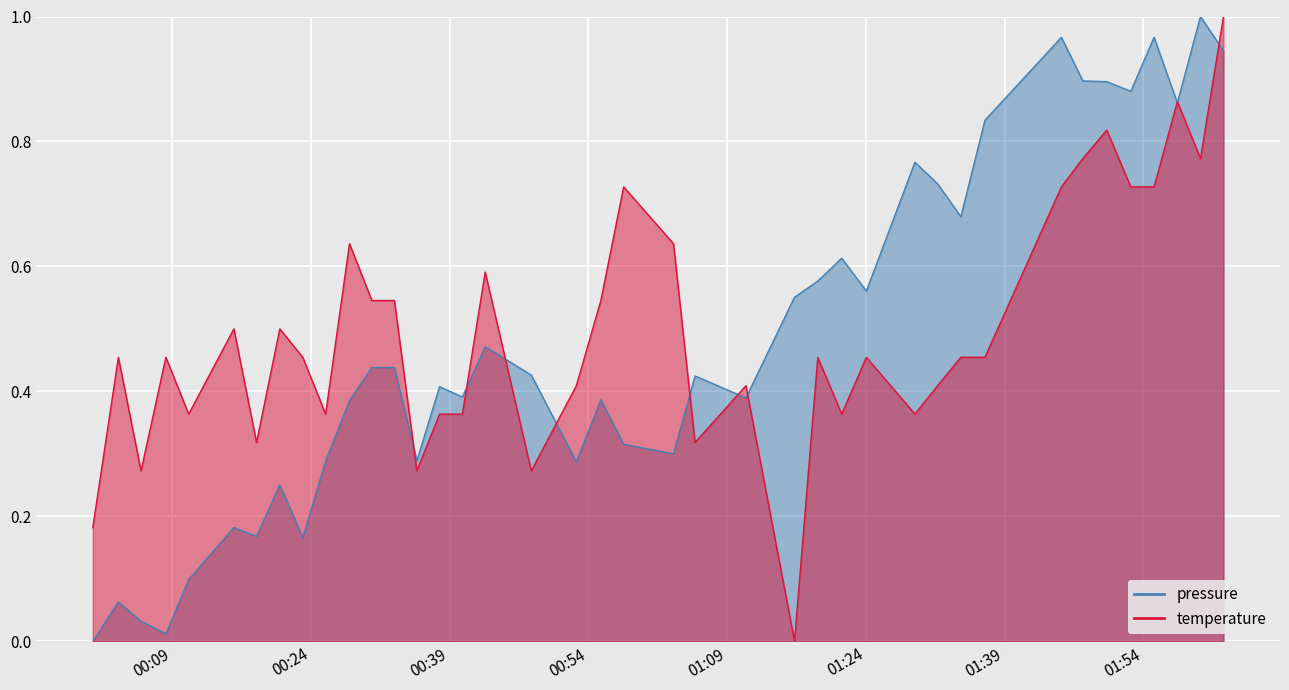

What are all the series names shown in the legend?

pressure, temperature